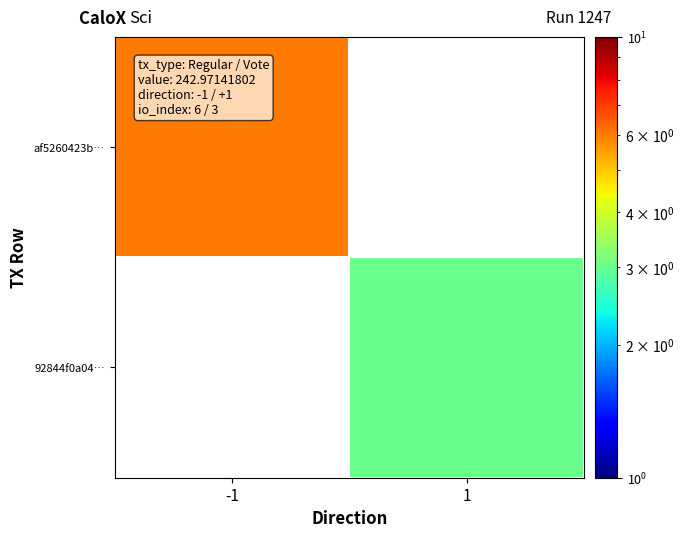

Which label corresponds to the smallest value in the chart?

1